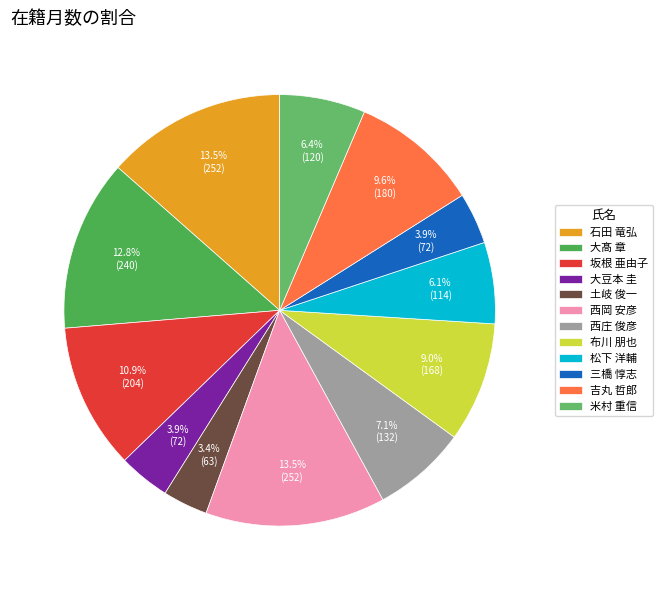

Which category has the biggest portion of the pie?

石田 竜弘